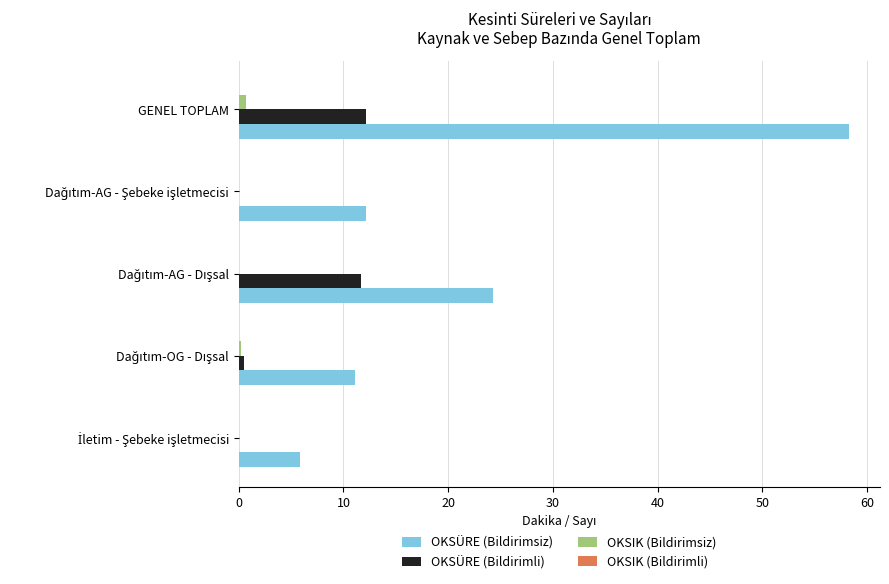

At which category is the sum across all series the highest?

GENEL TOPLAM